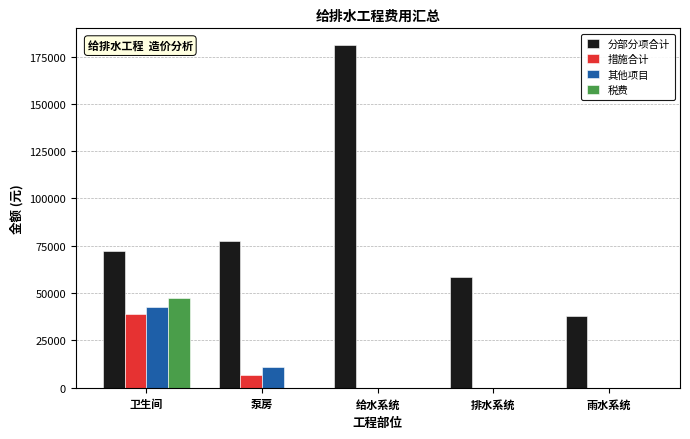

What is the total value across all series at 给水系统?

180860.7